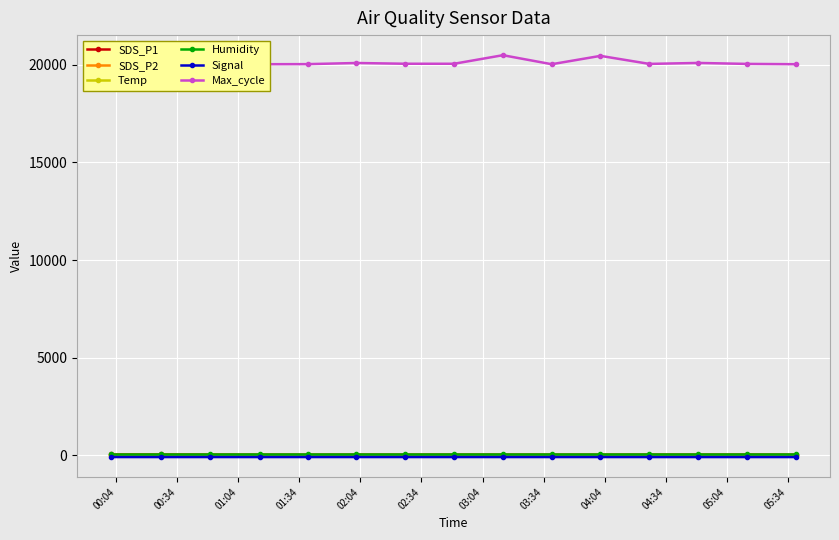

In SDS_P2, how many points are higher than both neighbors (excluding endpoints)?

3